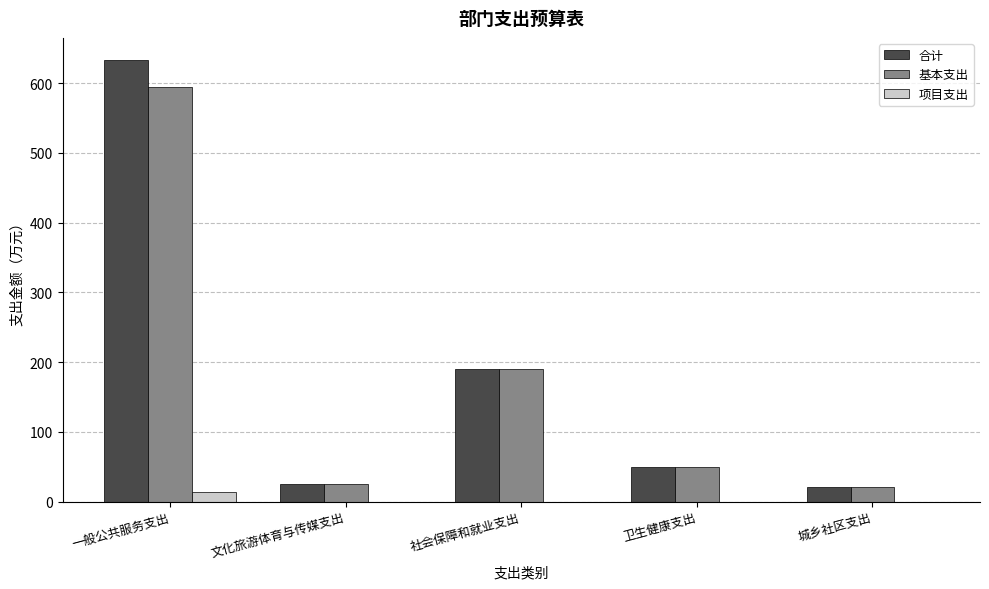

What is the spread (max minus min) of values at 城乡社区支出?

21.0